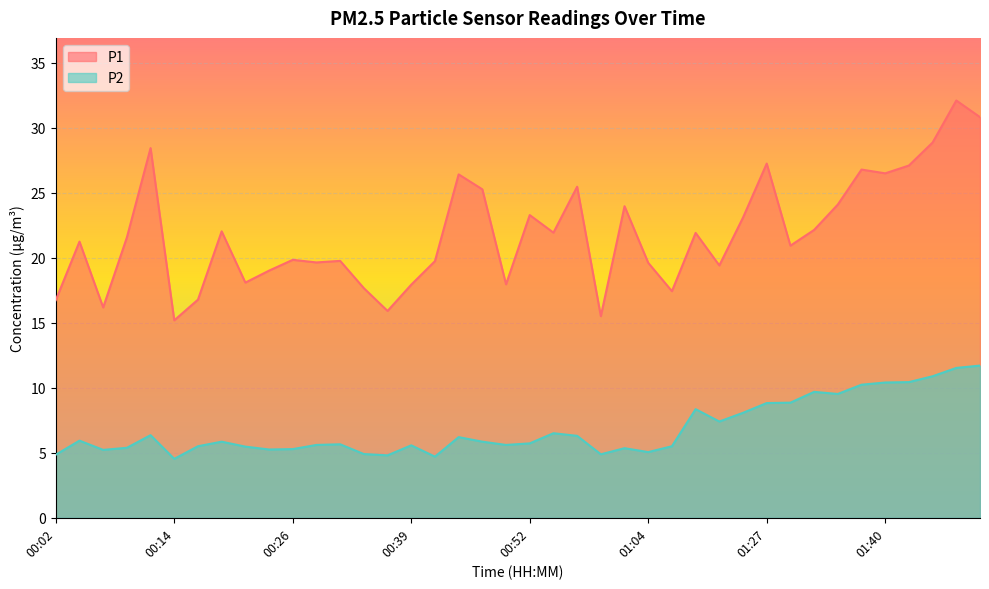

How many interior local peaks does the P2 series have?

10